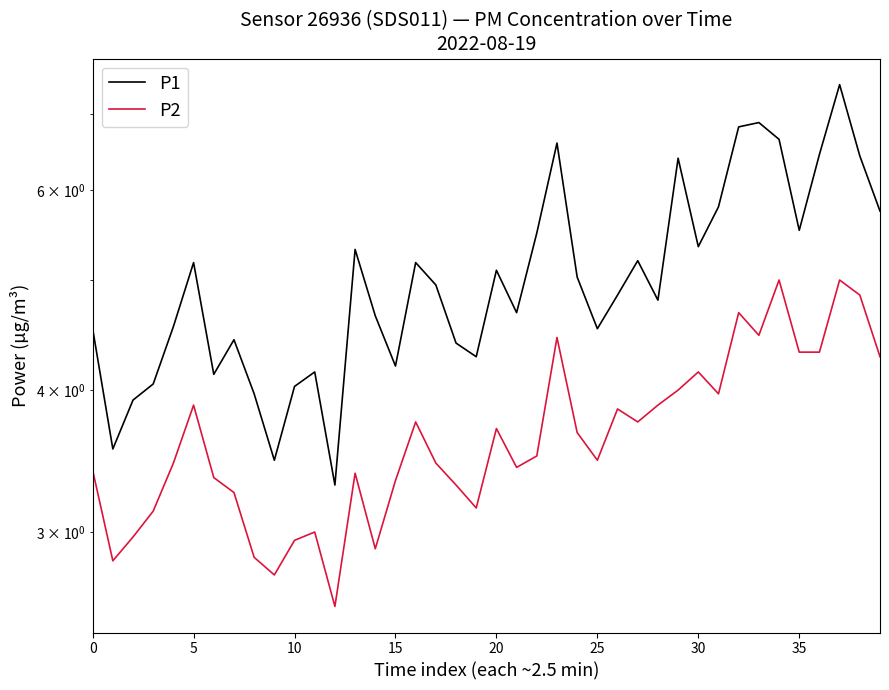

How many values in the P1 series exceed 4?

35